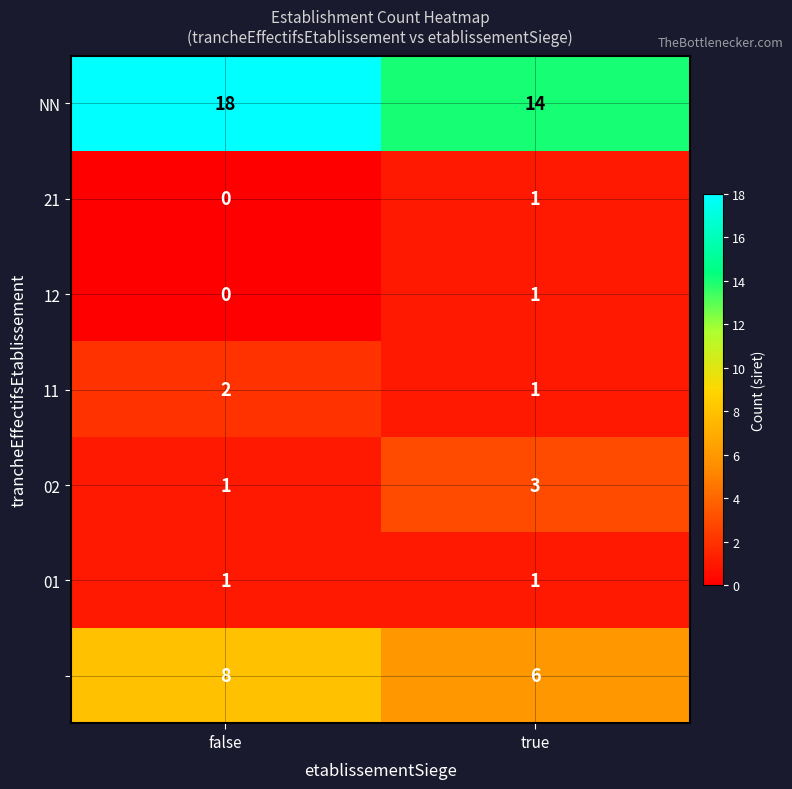

What is the spread (max minus min) of values at true?

13